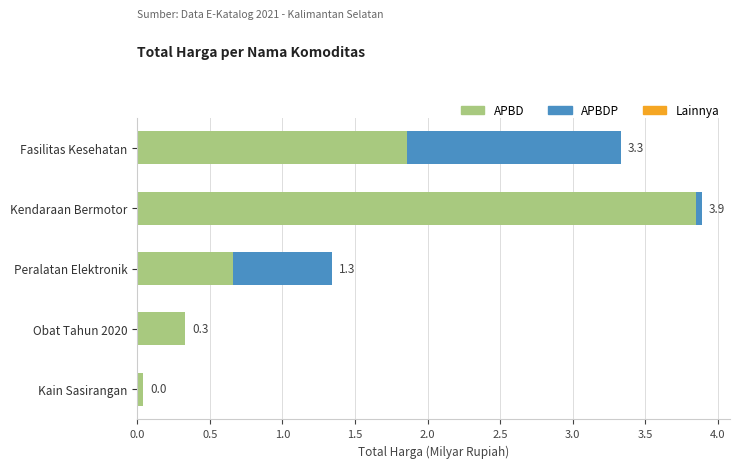

At which category is the sum across all series the highest?

Kendaraan Bermotor